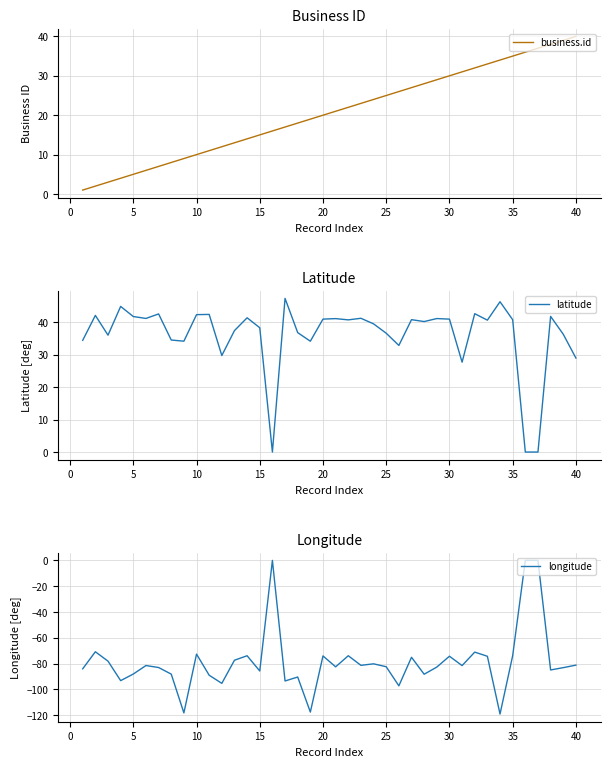

Which category has the highest value in the business.id series?

40